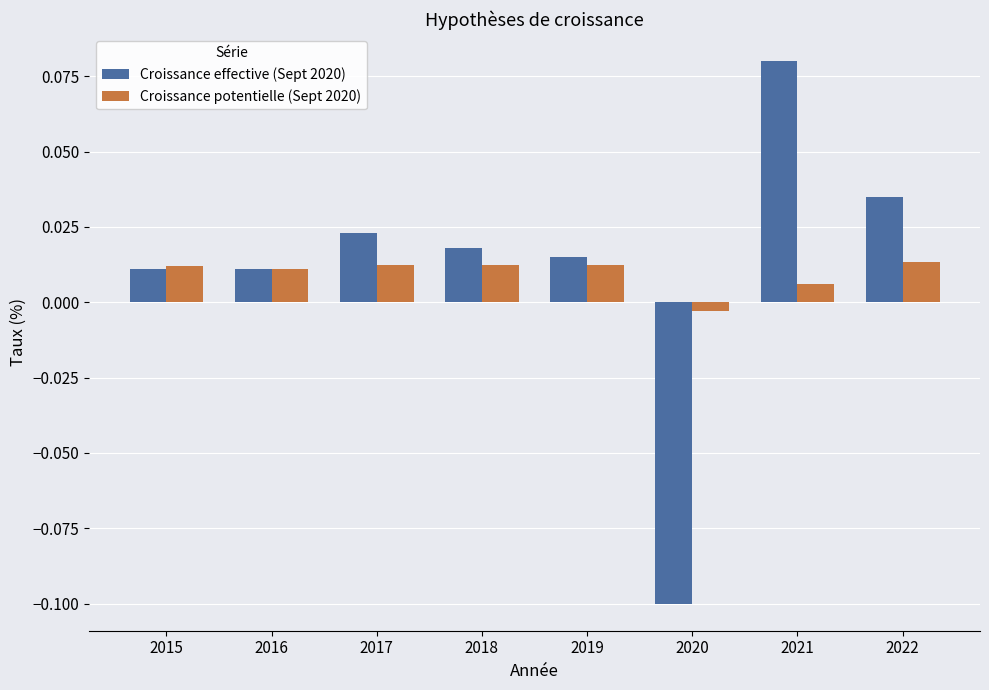

What is the smallest value displayed?

-0.1